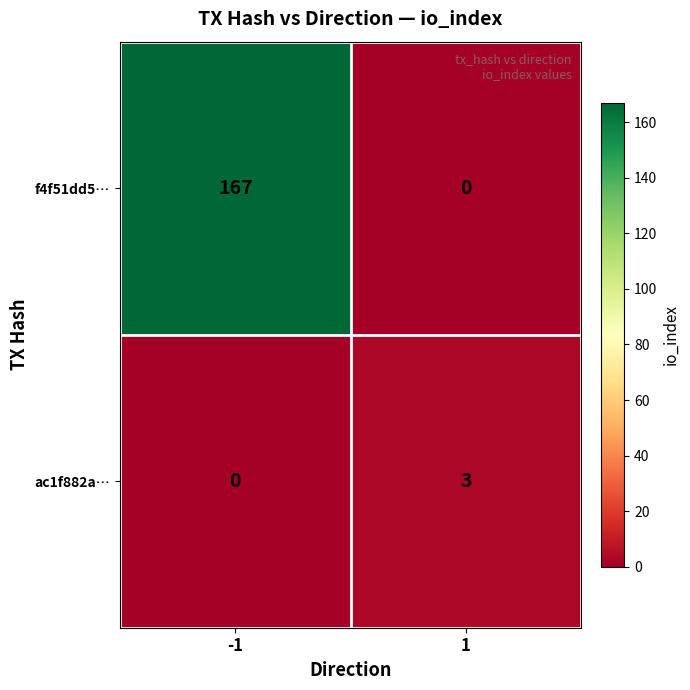

Rank the series by their average value, from lowest to highest.

ac1f882a…, f4f51dd5…